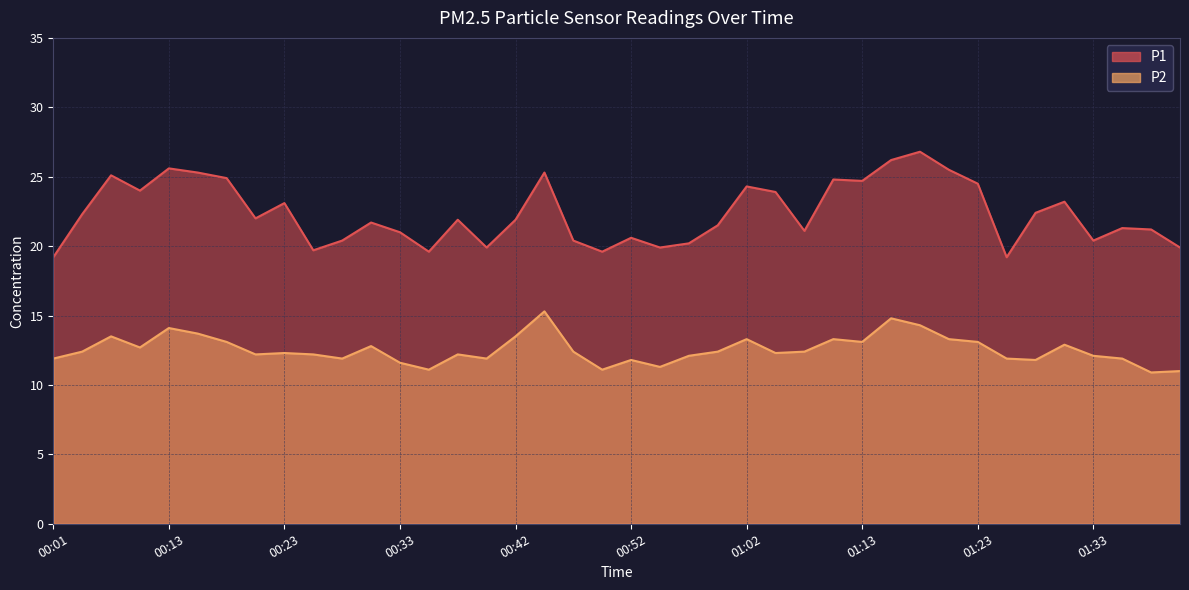

At which category does P2 reach its first local valley?

00:11